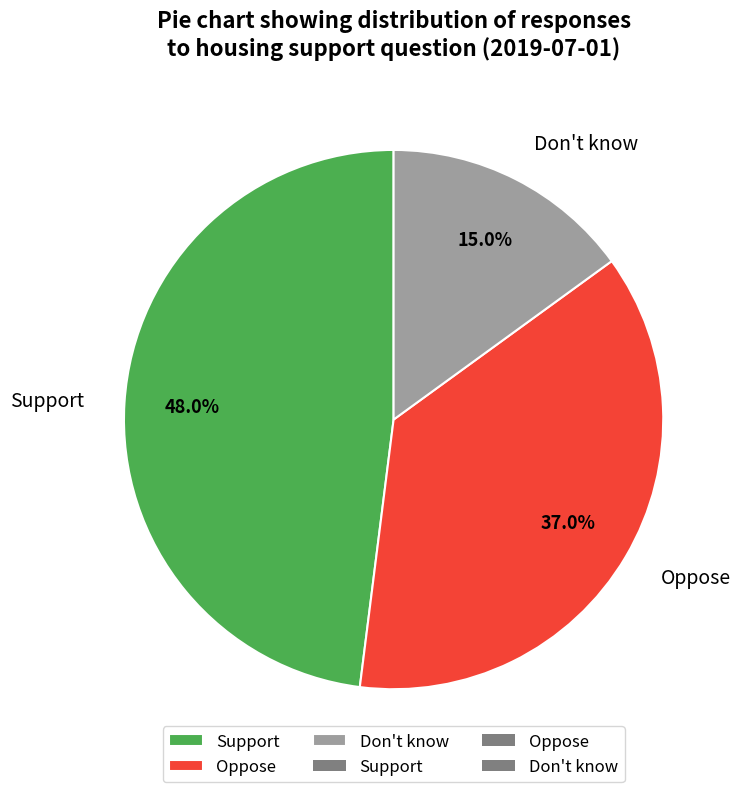

How many segments does this pie chart have?

3